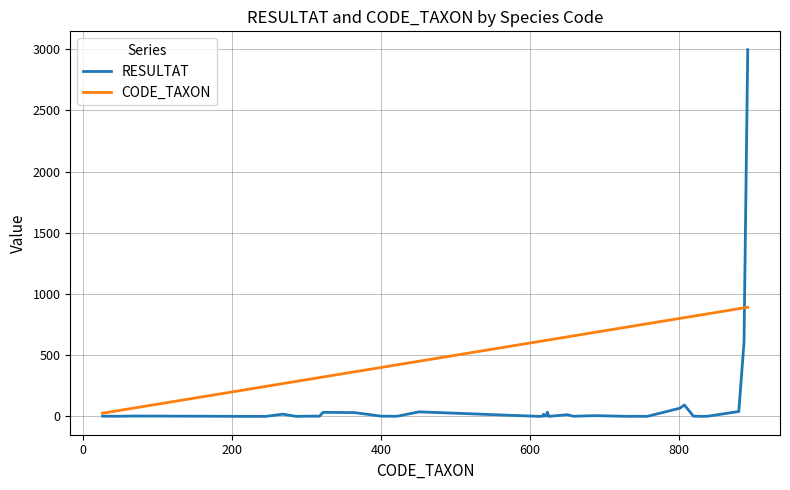

Which series has the largest range (max minus min)?

RESULTAT